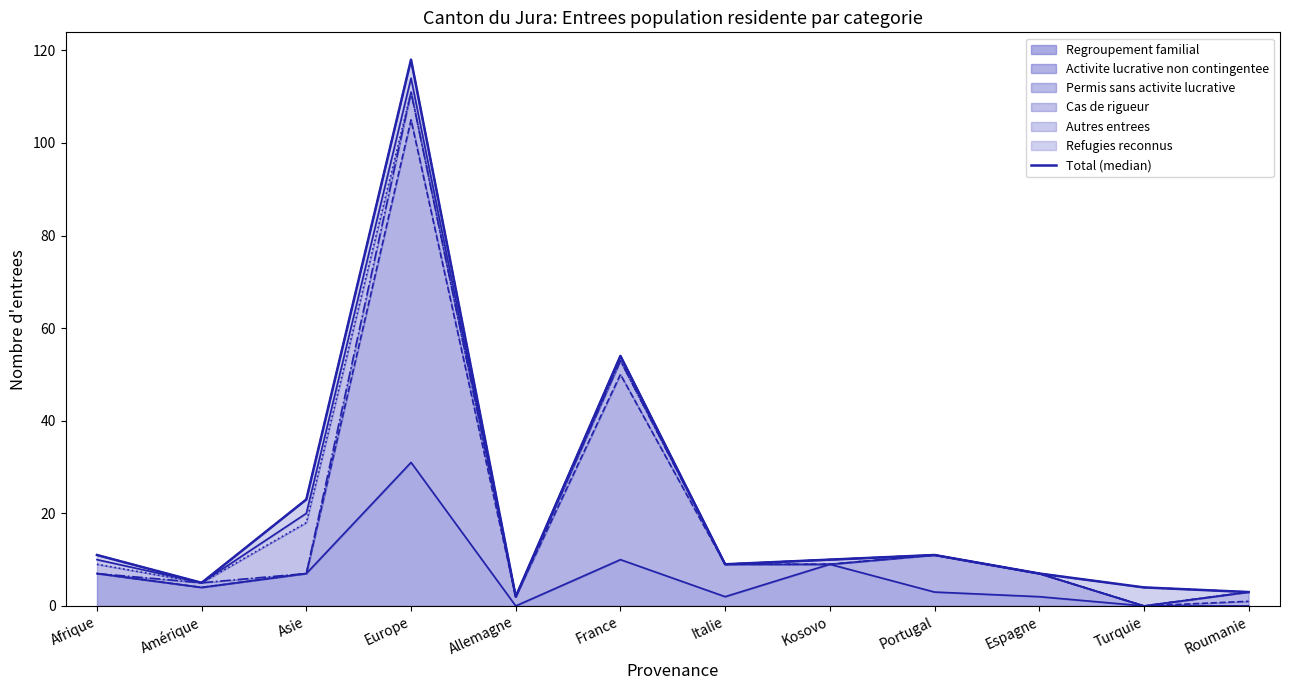

Rank the categories by value from lowest to highest.

Allemagne, Roumanie, Turquie, Amérique, Espagne, Italie, Kosovo, Afrique, Portugal, Asie, France, Europe